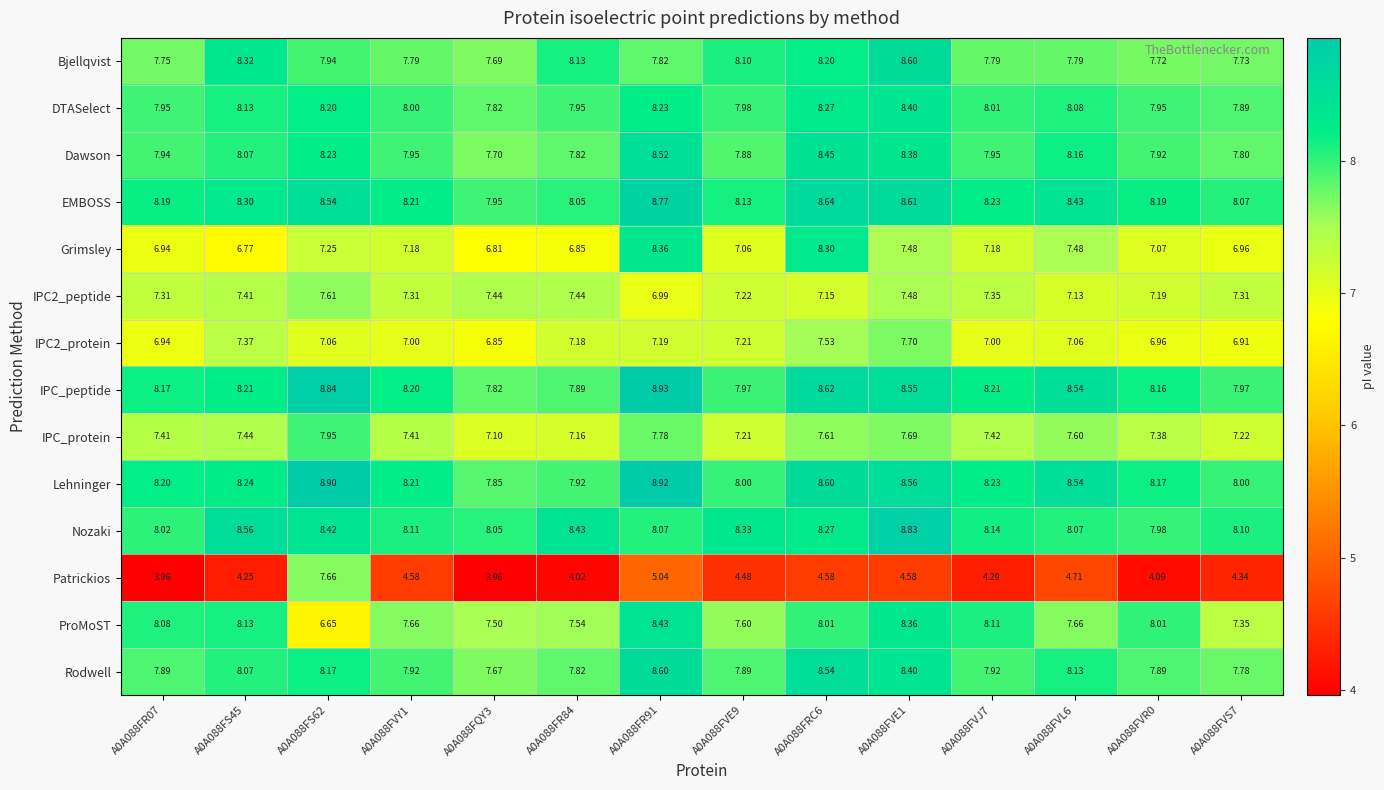

At how many categories does at least one series exceed 4?

14